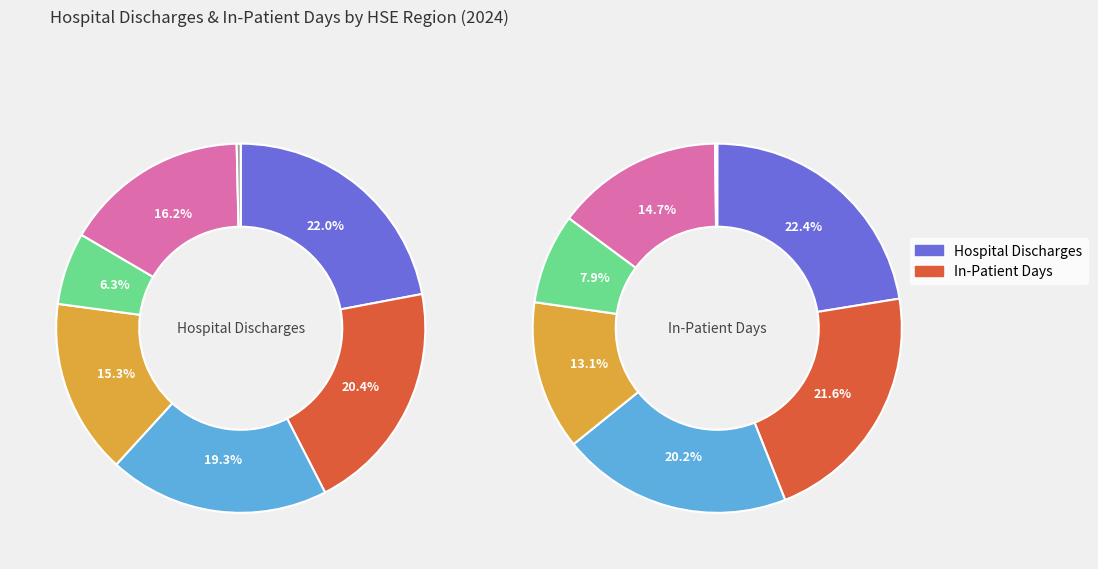

Is the sum of HSE South West and HSE Midwest greater than half?

No